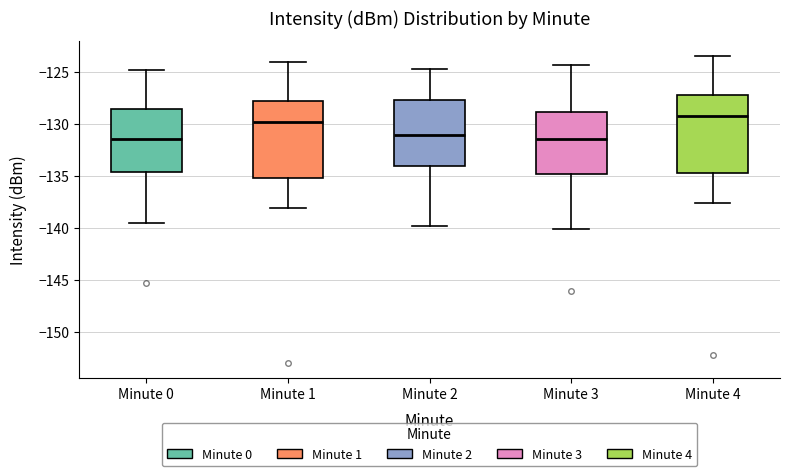

Reading left to right, read every box against the y-axis: the position of its median line, the range the box covers, and the ends of its whiskers. The values are not printed on the chart, so give them approximately, as read against the axis.

Minute 0: median -131.5, box -134.5 to -128.5, whiskers -139.5 to -125.0
Minute 1: median -130.0, box -135.0 to -128.0, whiskers -138.0 to -124.0
Minute 2: median -131.0, box -134.0 to -127.5, whiskers -140.0 to -124.5
Minute 3: median -131.5, box -135.0 to -129.0, whiskers -140.0 to -124.5
Minute 4: median -129.5, box -134.5 to -127.0, whiskers -137.5 to -123.5